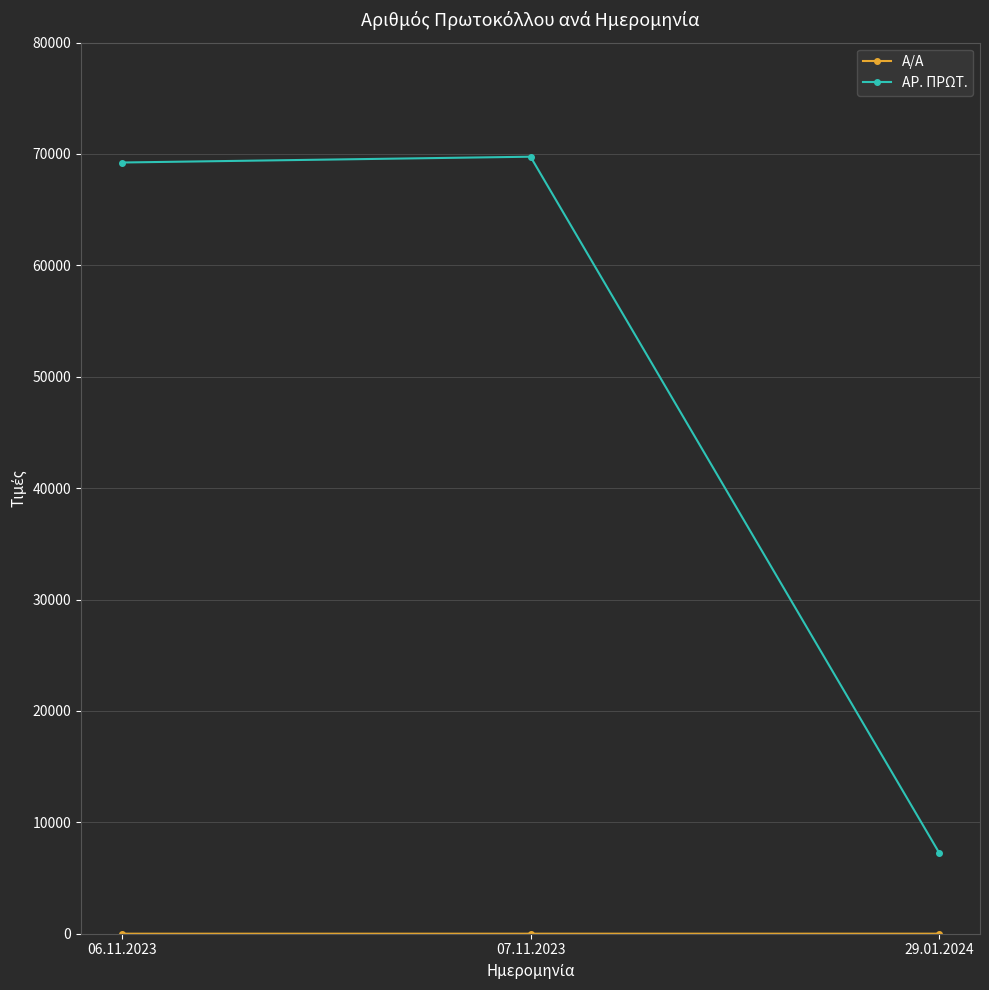

What is the label of the 2nd point from the right?

07.11.2023